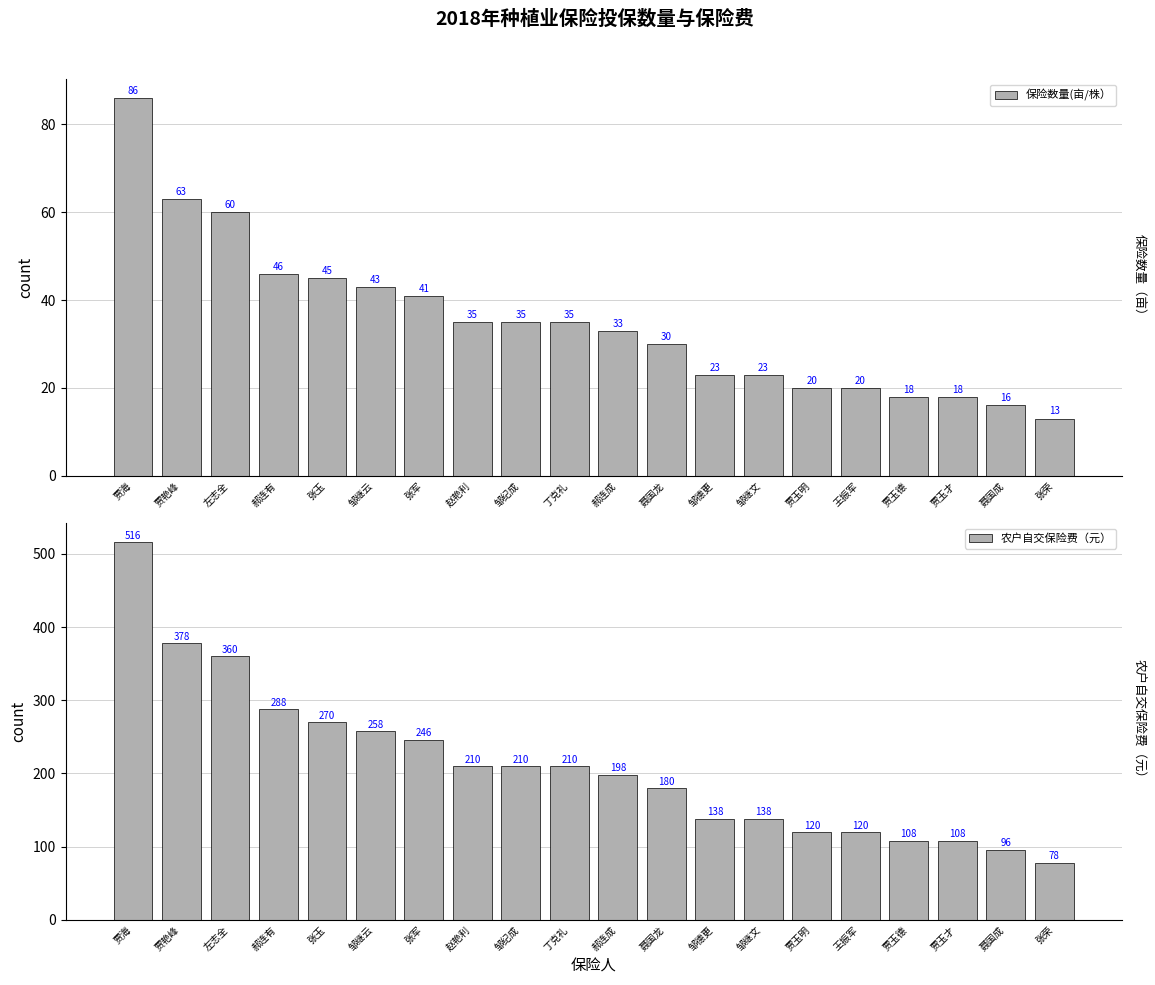

Between 贾海 and 丁克礼, which series saw the biggest shift?

农户自交保险费（元）